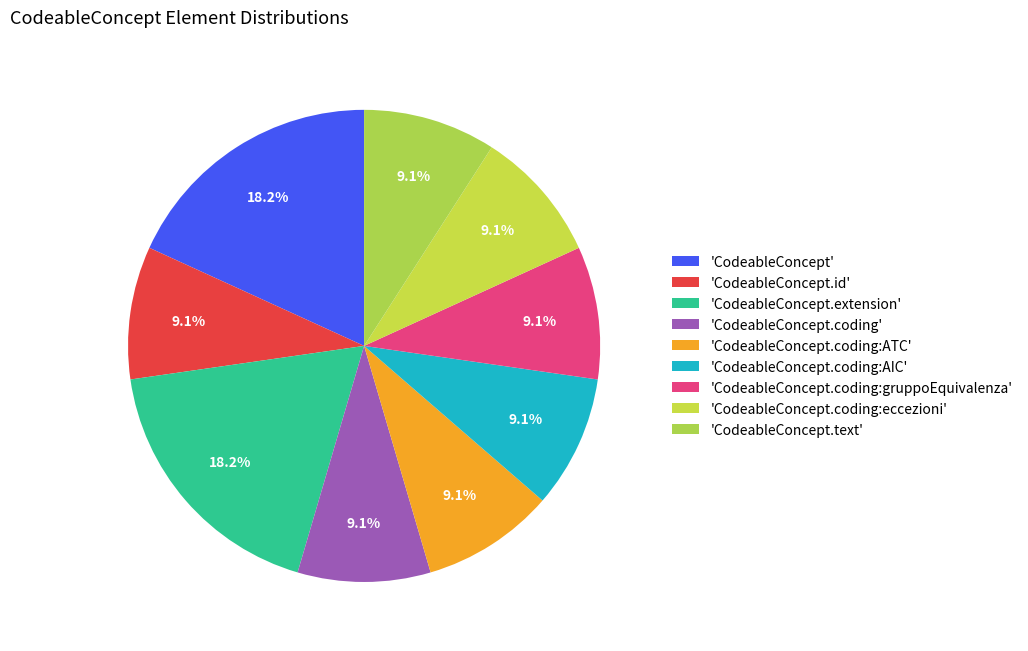

How many slices are in this pie chart?

9